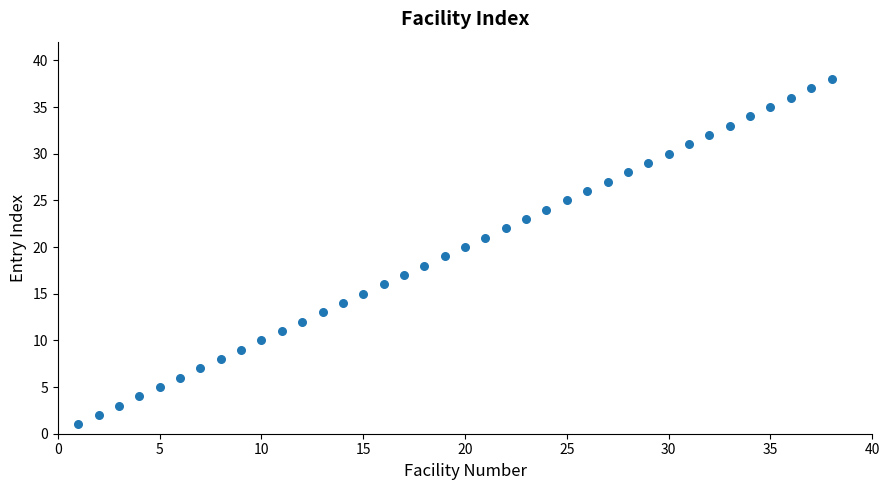

What is the range of X values (max minus min)?

37